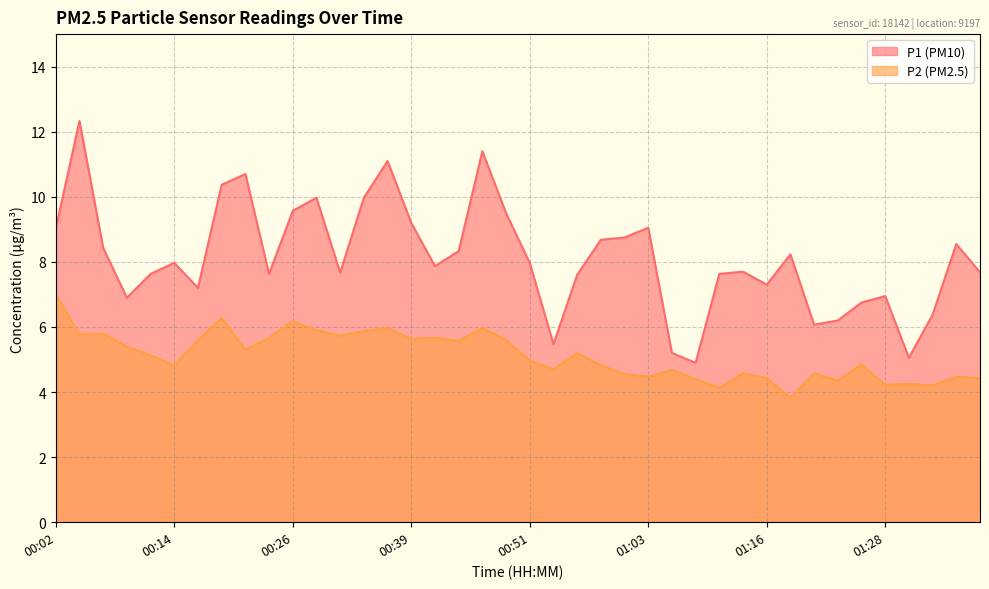

True or false: P1 and P2 cross at least once.

False